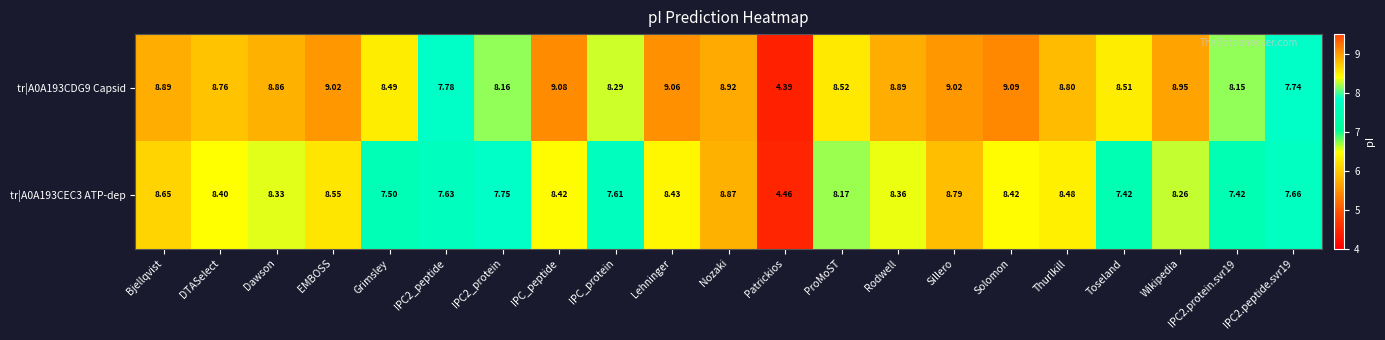

Rank the series by their maximum value, from highest to lowest.

tr|A0A193CDG9 Capsid, tr|A0A193CEC3 ATP-dep